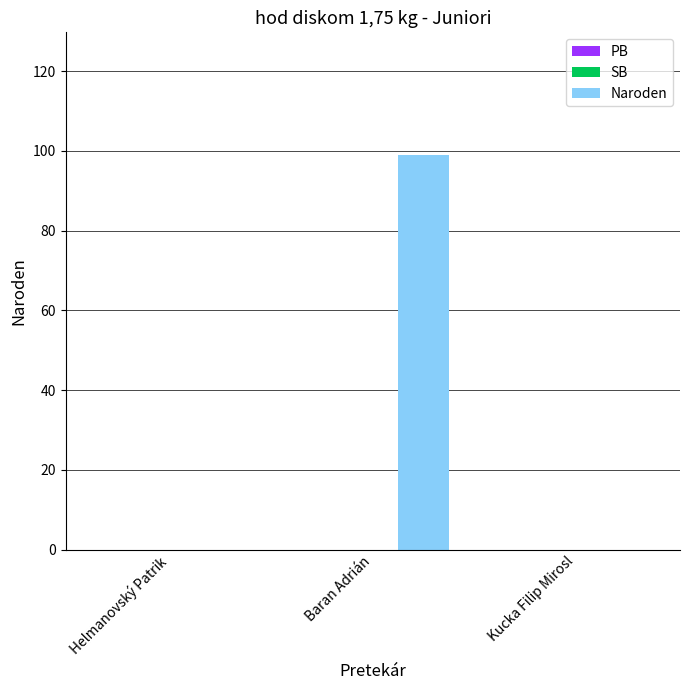

True or false: the data shows -35 at Helmanovský Patrik.

False